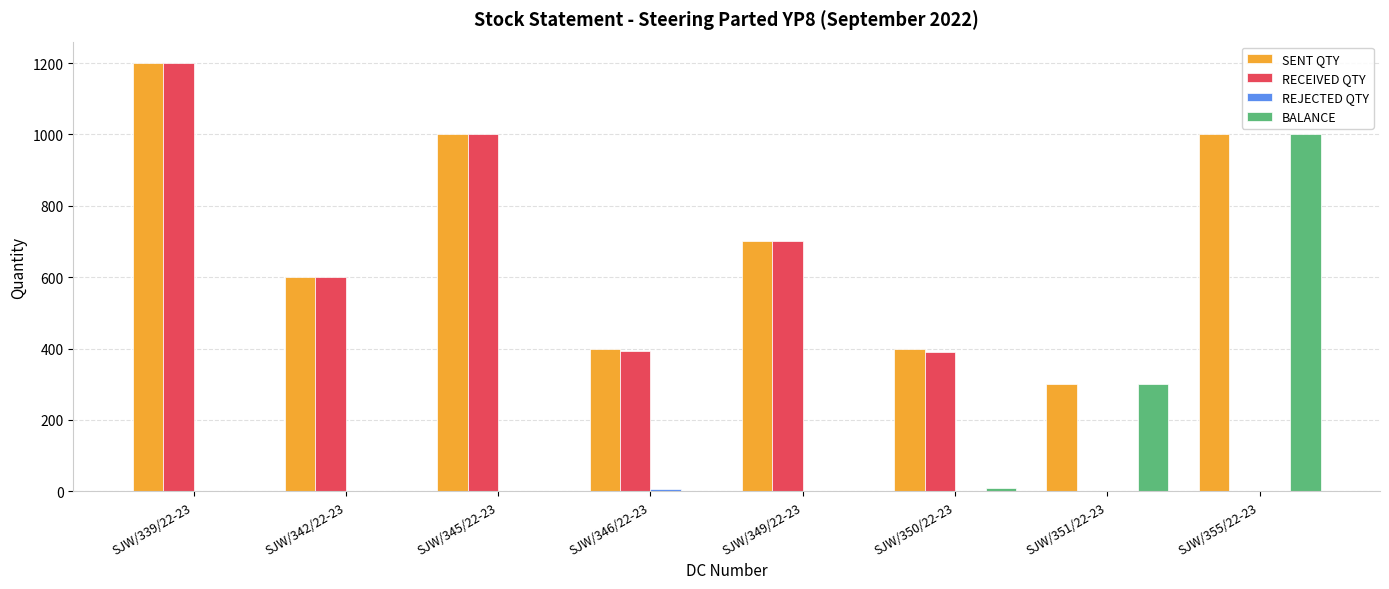

At which category is the sum across all series the highest?

SJW/339/22-23